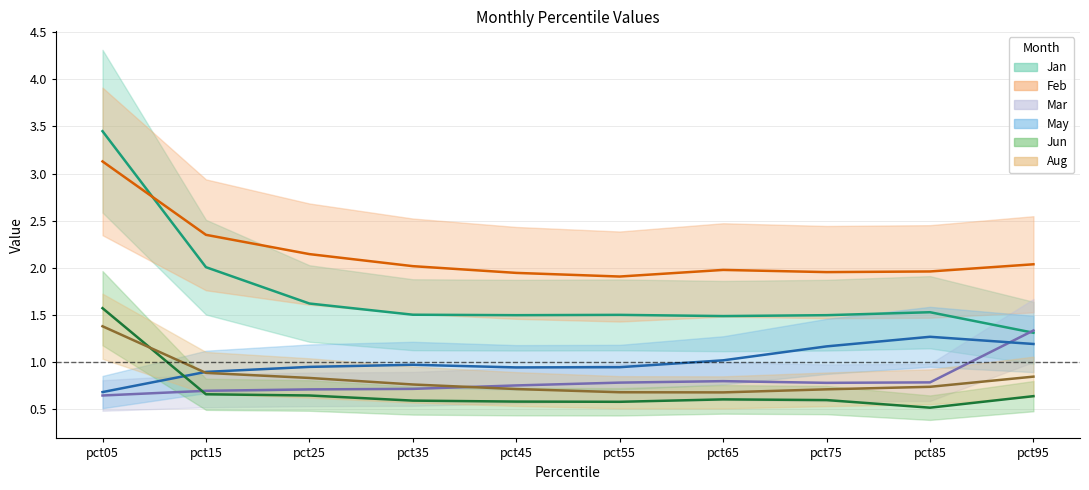

The value of May at pct35 is 0.3. True or false?

False